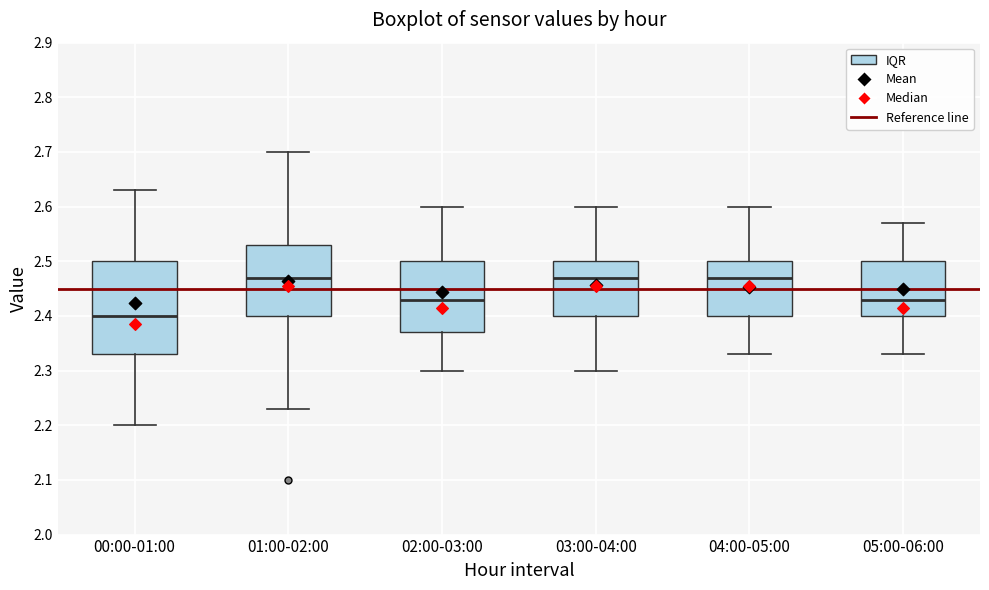

Which box has the lowest median line?

00:00-01:00